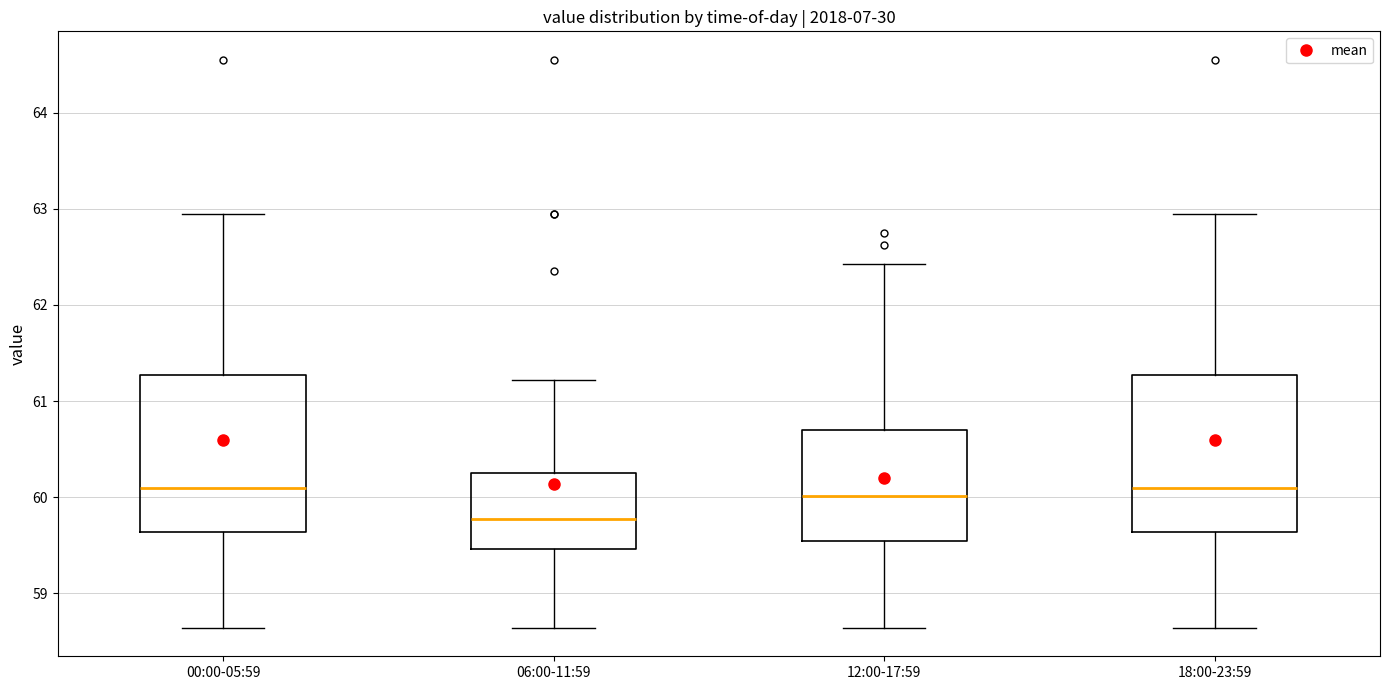

Reading left to right, read every box against the y-axis: the position of its median line, the range the box covers, and the ends of its whiskers. The values are not printed on the chart, so give them approximately, as read against the axis.

00:00-05:59: median 60.1, box 59.6 to 61.3, whiskers 58.6 to 63.0
06:00-11:59: median 59.8, box 59.5 to 60.2, whiskers 58.6 to 61.2
12:00-17:59: median 60.0, box 59.5 to 60.7, whiskers 58.6 to 62.4
18:00-23:59: median 60.1, box 59.6 to 61.3, whiskers 58.6 to 63.0